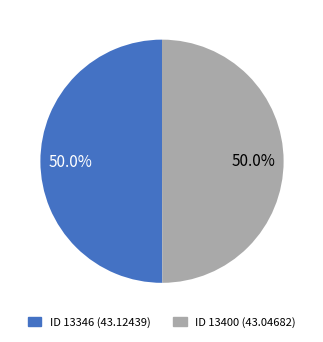

Approximately how many times larger is the value at ID 13346 (43.12439) compared to ID 13400 (43.04682)?

1.0